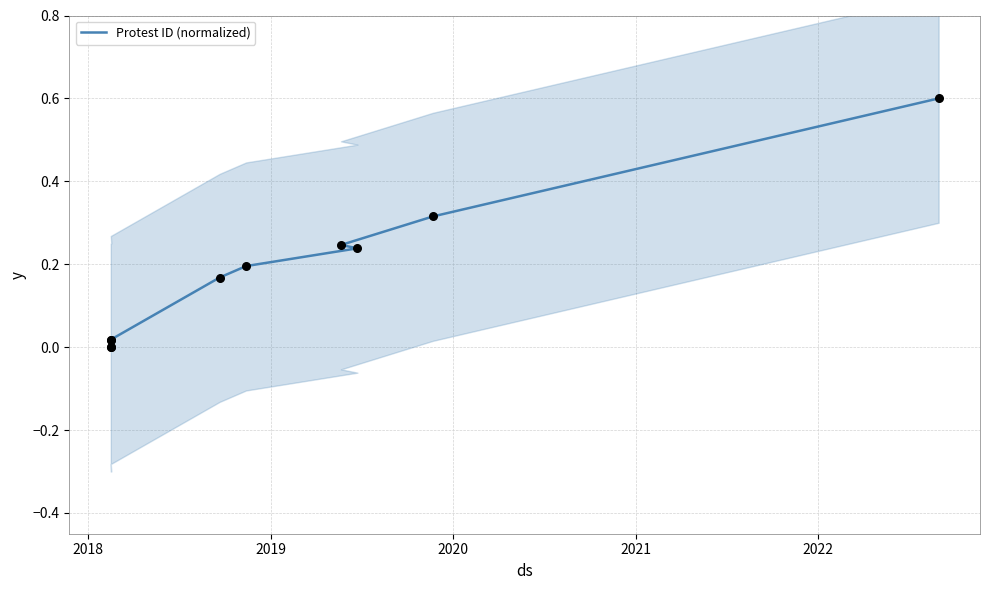

Between 2019 and 2020, which is larger?

2020